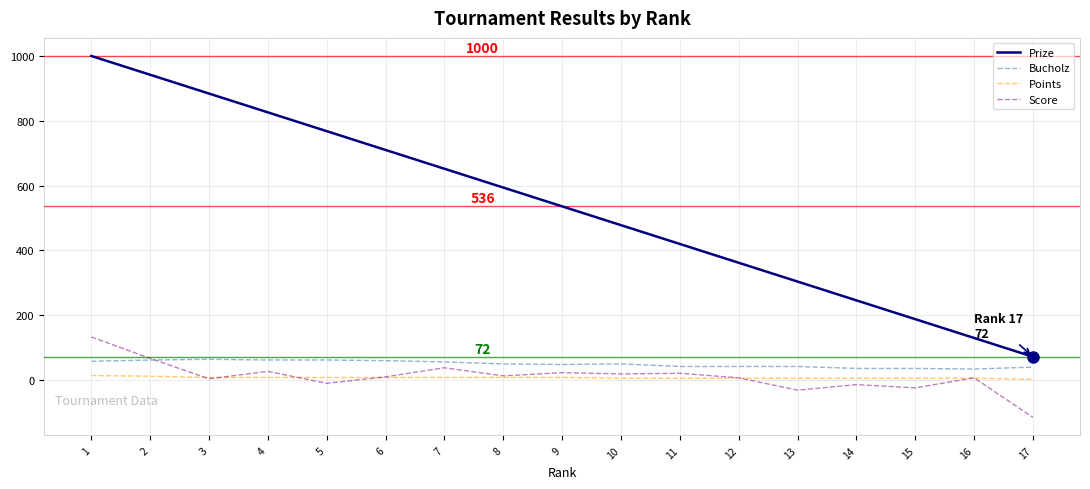

Rank the series by their maximum value, from lowest to highest.

Points, Bucholz, Score, Prize